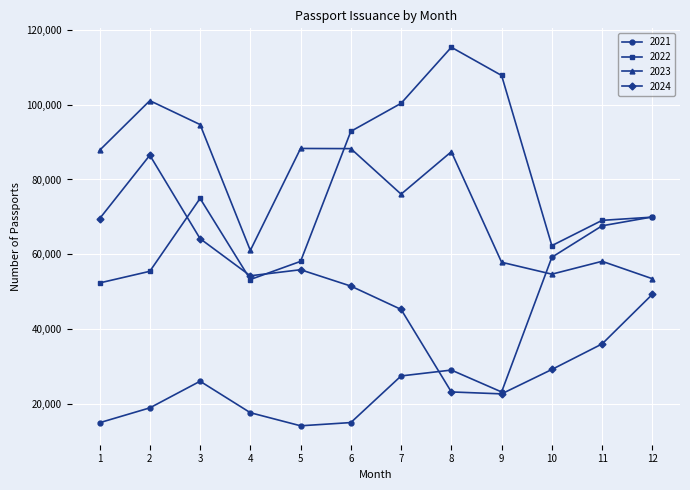

In 2023, how many points are lower than both neighbors (excluding endpoints)?

3